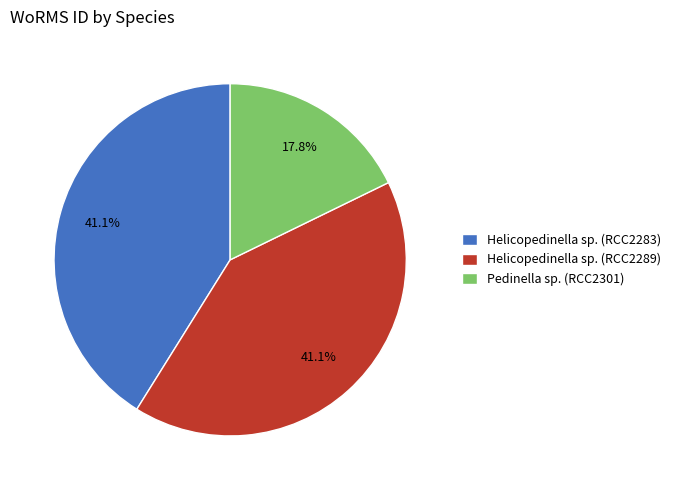

To the nearest percent, what is the average slice percentage?

33%